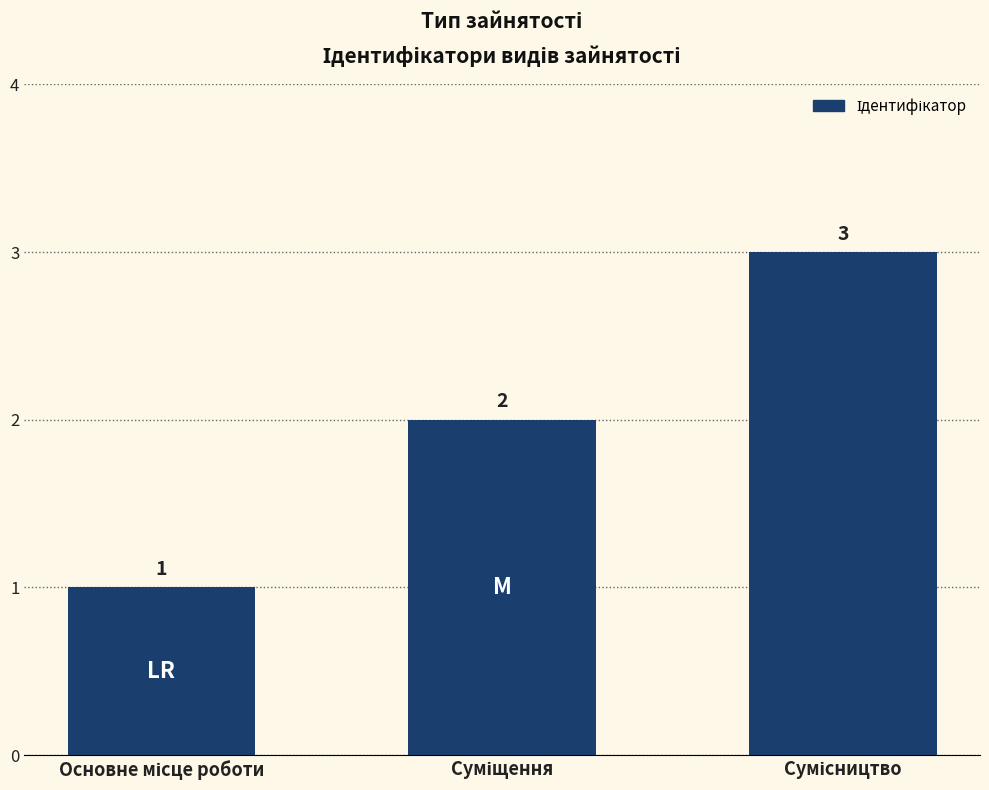

What is the maximum value shown in the chart?

3